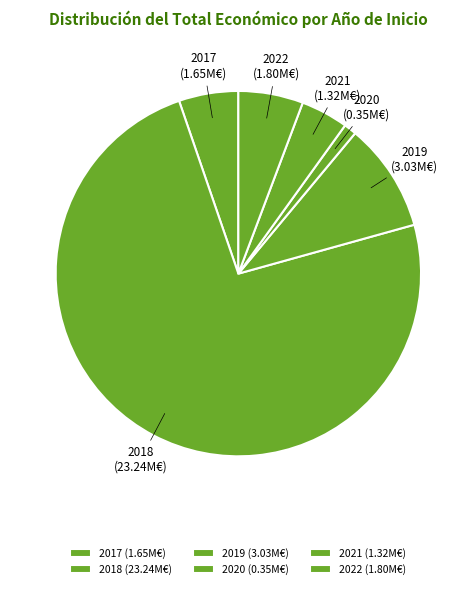

Is 2022 the majority of the pie?

No